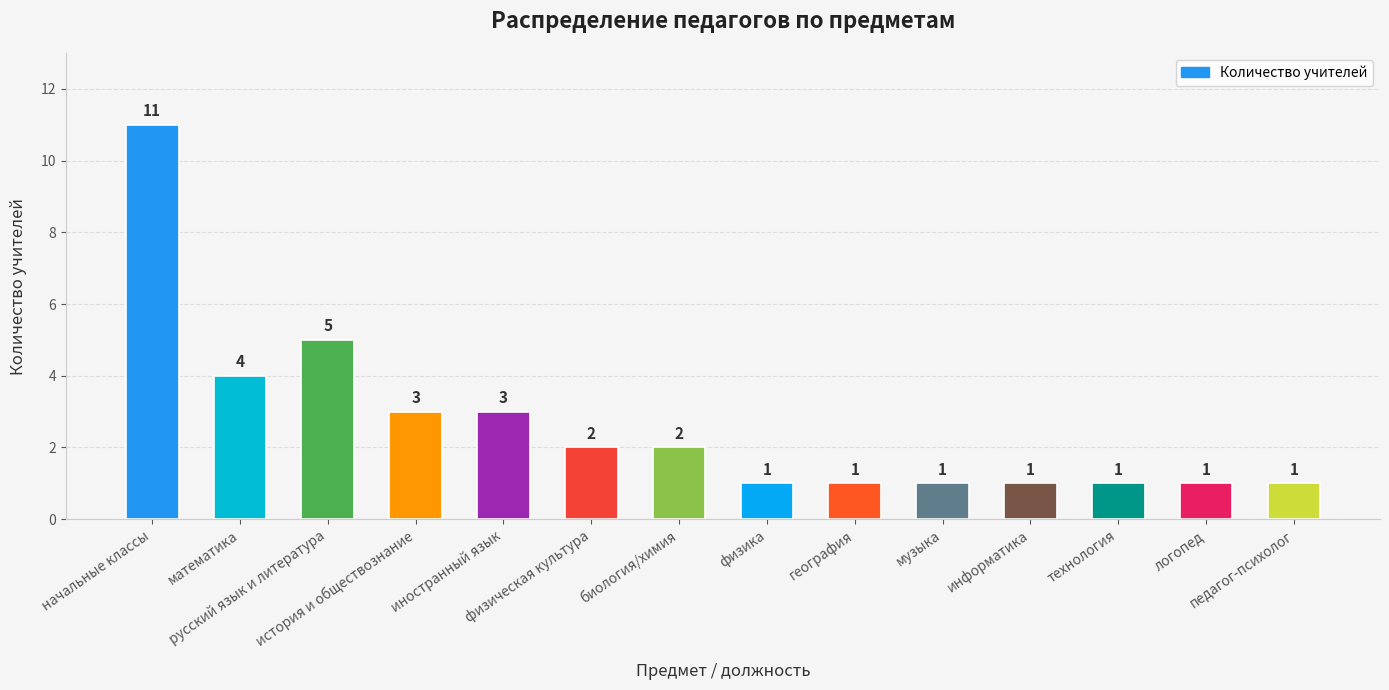

Reading right to left, extract all data points from this chart.

1	1	1	1	1	1	1	2	2	3	3	5	4	11